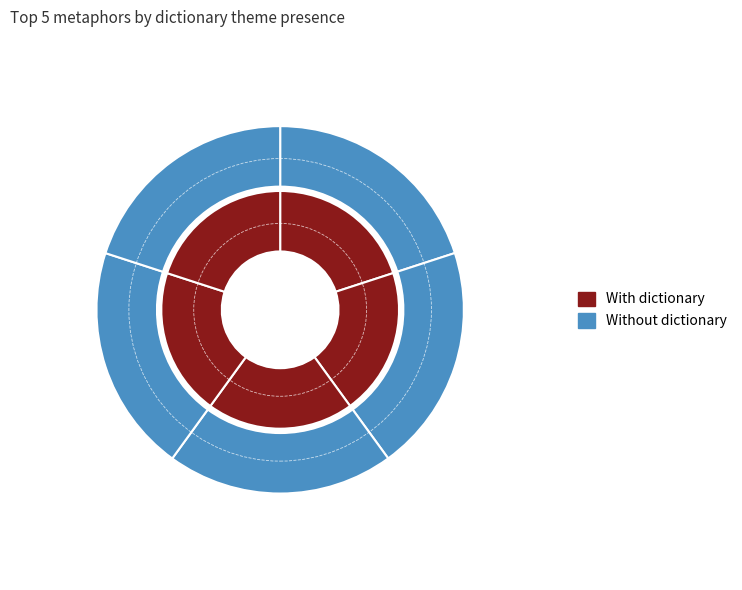

Rank the series at Inhabitants from lowest to highest value.

Without dictionary, With dictionary